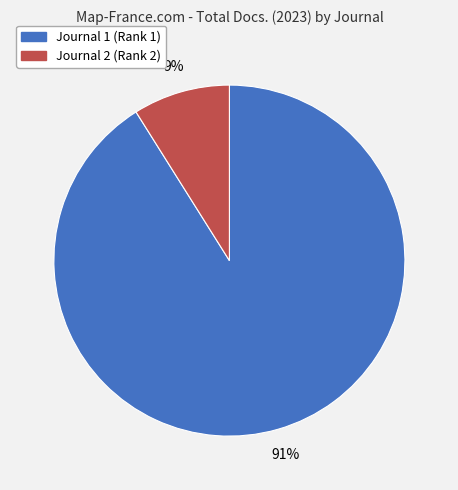

How many segments does this pie chart have?

2